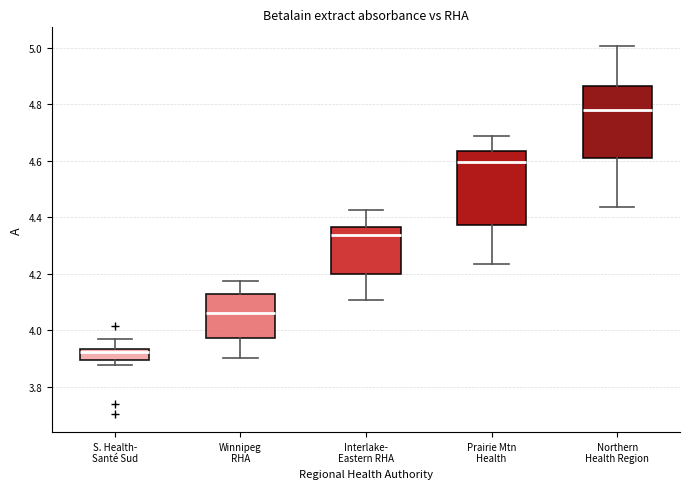

Where is the lower edge of the box for Interlake- Eastern RHA on the y-axis? The values are not printed on the chart, so give them approximately, as read against the axis.

4.20